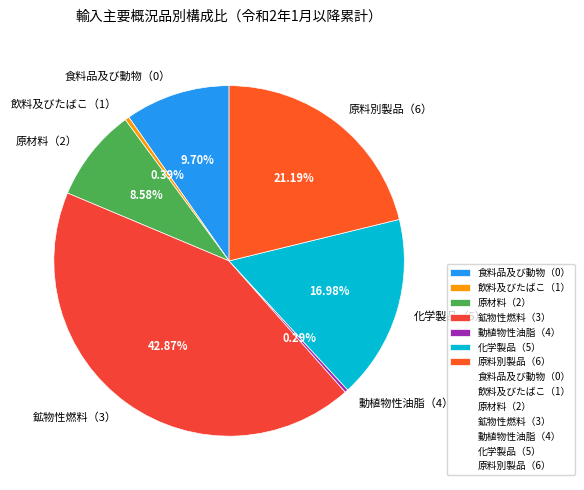

Does any single category account for the majority?

No